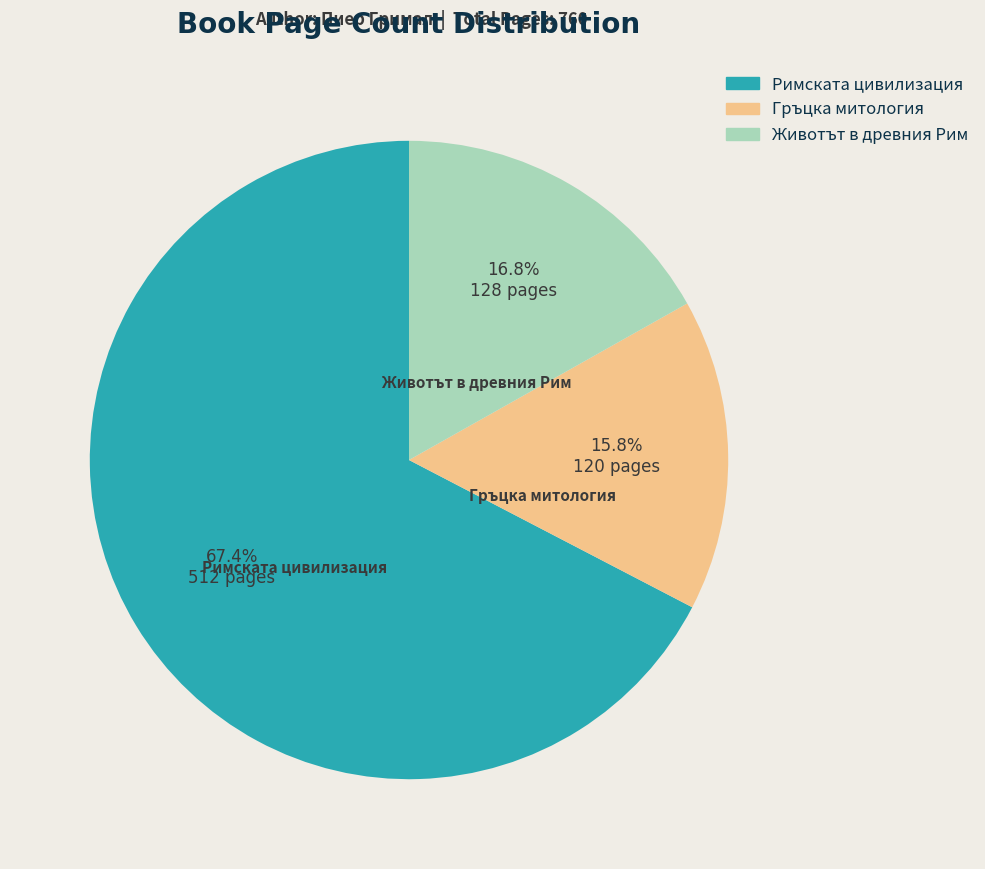

Is there any slice that represents more than half of the pie?

Yes